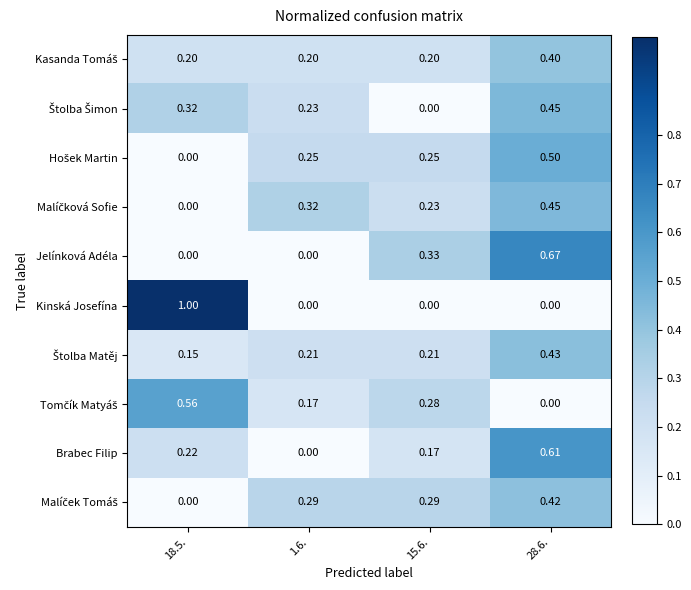

Which series has the widest spread of values?

Kinská Josefína